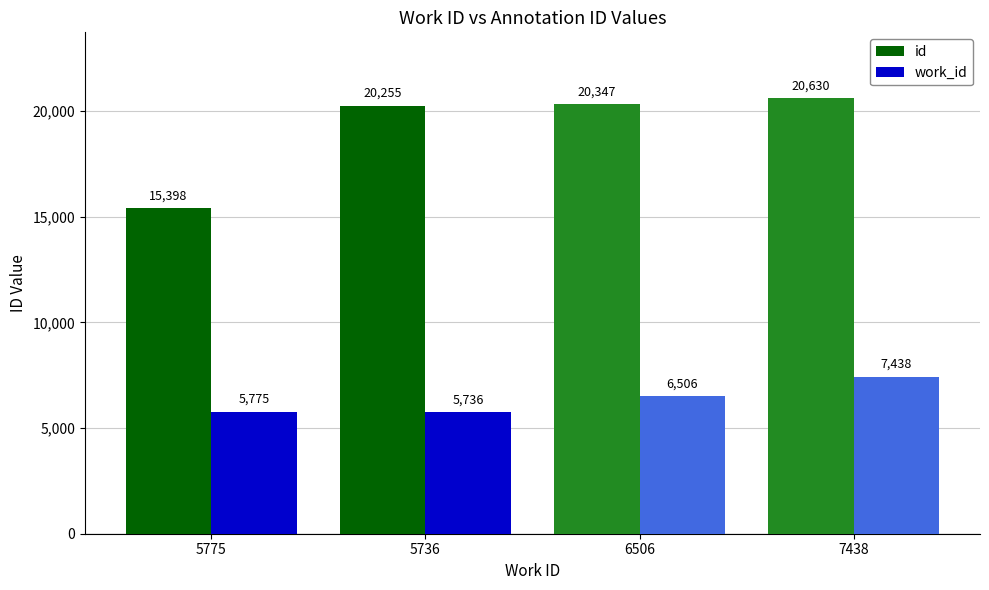

How many bars are there in each group?

2